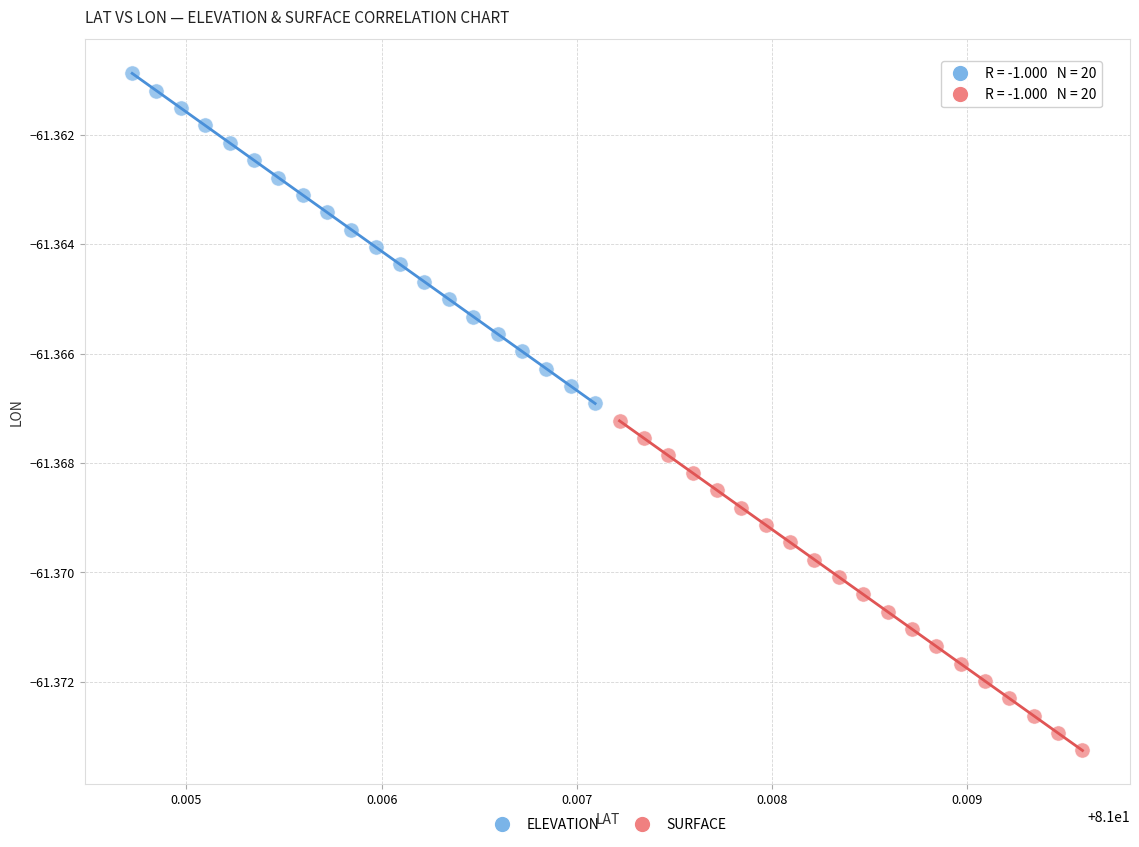

Which series contains the lowest Y value?

SURFACE